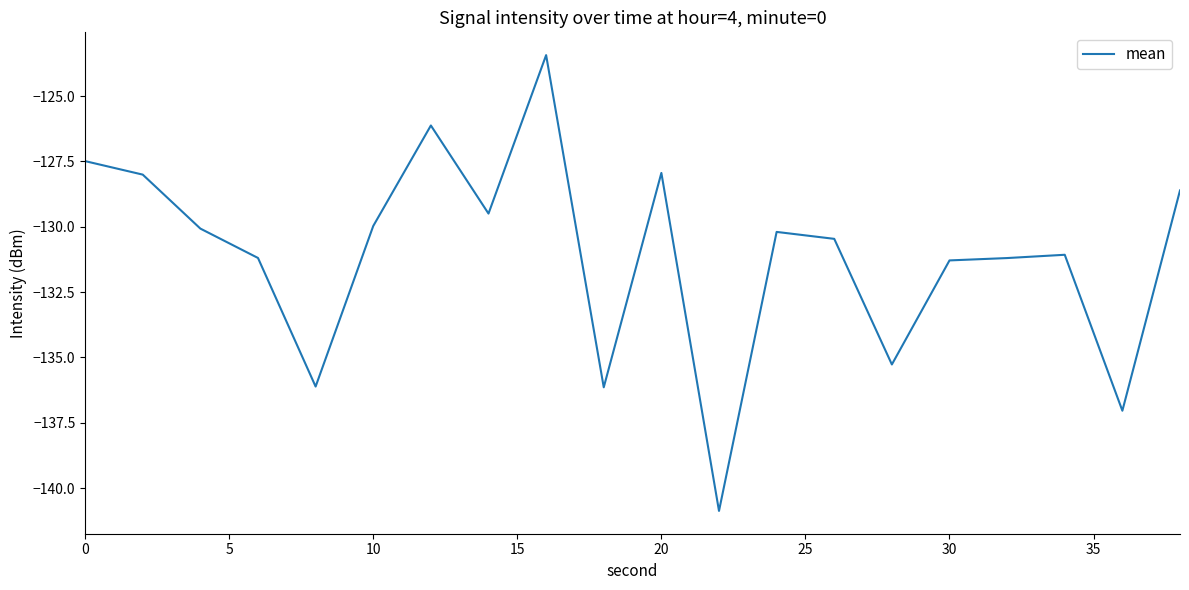

What is the greatest value displayed?

-123.4